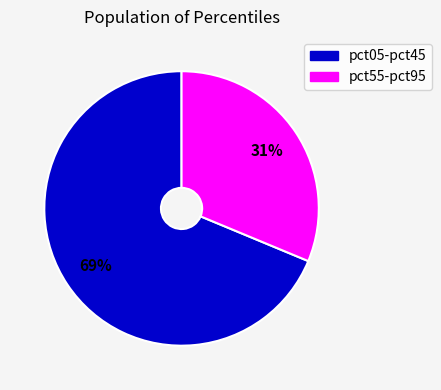

How many slices are in this pie chart?

2